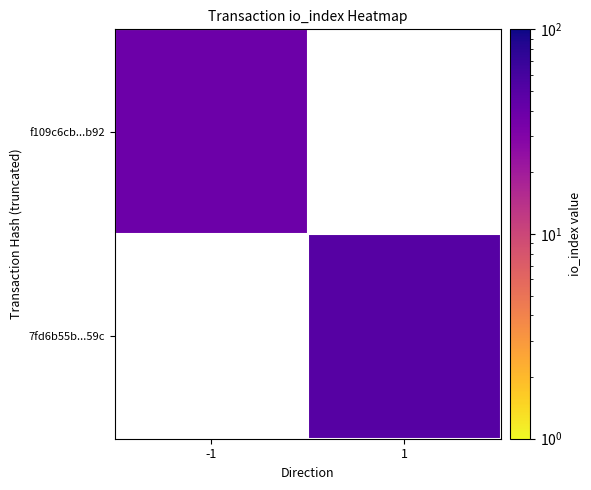

Is it true that 7fd6b55b...59c equals 66.7 at 1?

False